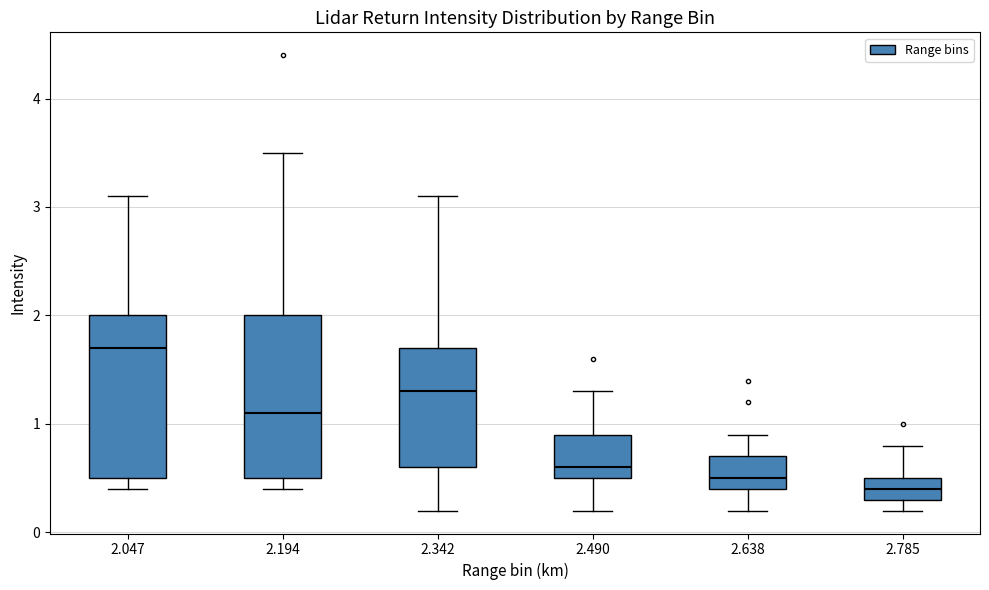

Where is the upper edge of the box at x = 2.785 on the y-axis? The values are not printed on the chart, so give them approximately, as read against the axis.

0.5